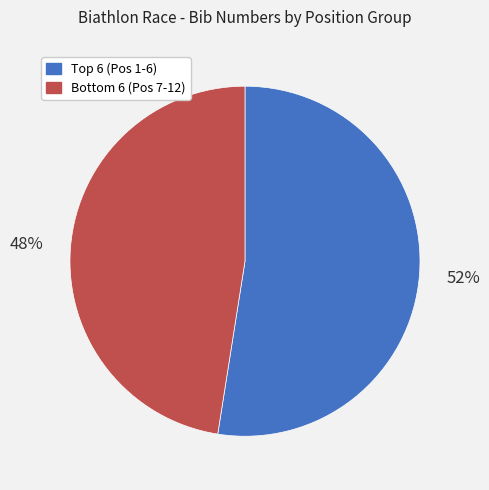

How many slices are in this pie chart?

2